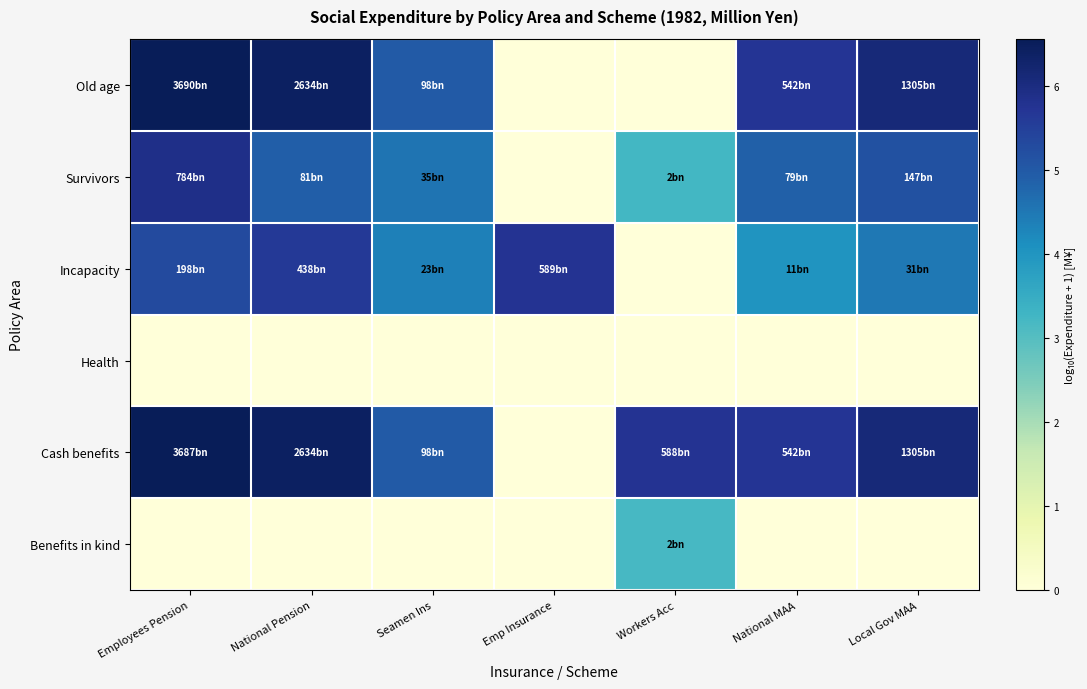

Reading left to right, extract all data points from this chart.

Old age: Employees Pension=6.6	National Pension=6.4	Seamen Ins=5.0	Emp Insurance=0.0	Workers Acc=0.0	National MAA=5.7	Local Gov MAA=6.1
Survivors: Employees Pension=5.9	National Pension=4.9	Seamen Ins=4.5	Emp Insurance=0.0	Workers Acc=3.2	National MAA=4.9	Local Gov MAA=5.2
Incapacity: Employees Pension=5.3	National Pension=5.6	Seamen Ins=4.4	Emp Insurance=5.8	Workers Acc=0.0	National MAA=4.0	Local Gov MAA=4.5
Health: Employees Pension=0.0	National Pension=0.0	Seamen Ins=0.0	Emp Insurance=0.0	Workers Acc=0.0	National MAA=0.0	Local Gov MAA=0.0
Cash benefits: Employees Pension=6.6	National Pension=6.4	Seamen Ins=5.0	Emp Insurance=0.0	Workers Acc=5.8	National MAA=5.7	Local Gov MAA=6.1
Benefits in kind: Employees Pension=0.0	National Pension=0.0	Seamen Ins=0.0	Emp Insurance=0.0	Workers Acc=3.2	National MAA=0.0	Local Gov MAA=0.0